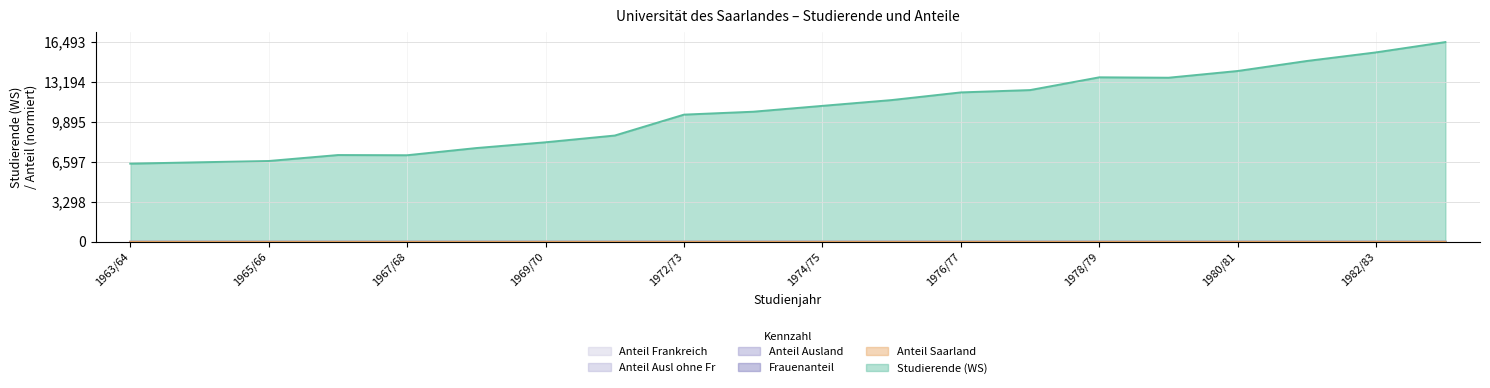

True or false: Frauenanteil and Anteil Ausl ohne Fr intersect in this chart.

False